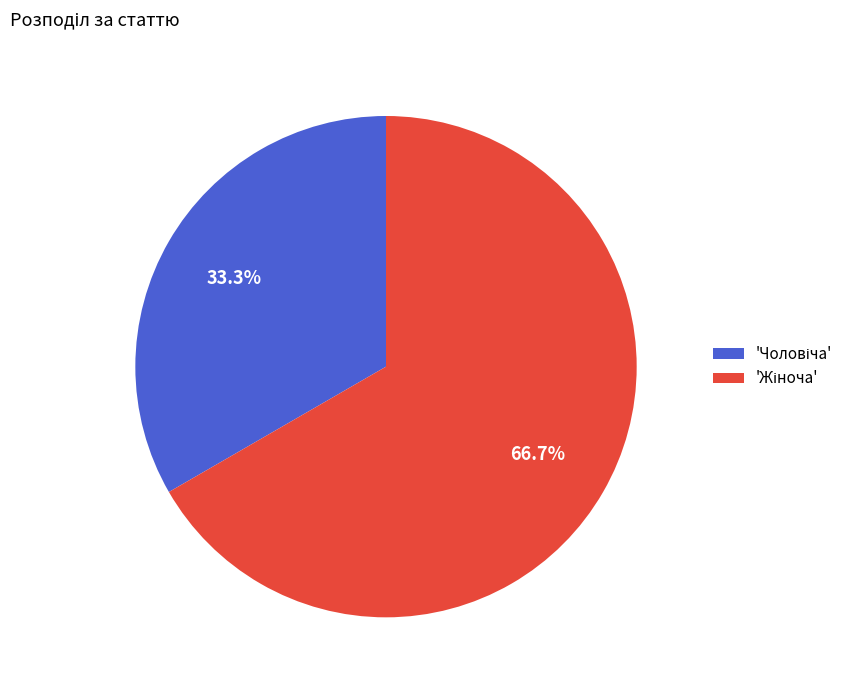

Count the number of slices in the pie.

2